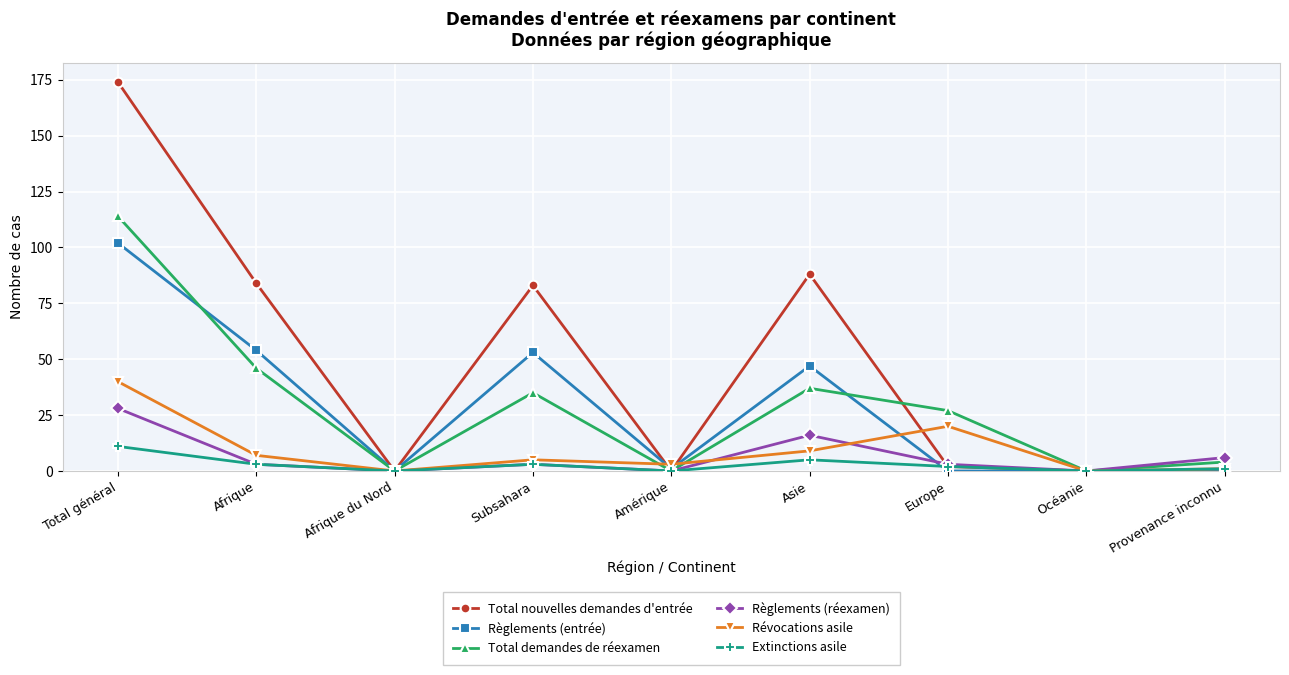

Is this an area chart (filled region under the line)?

No